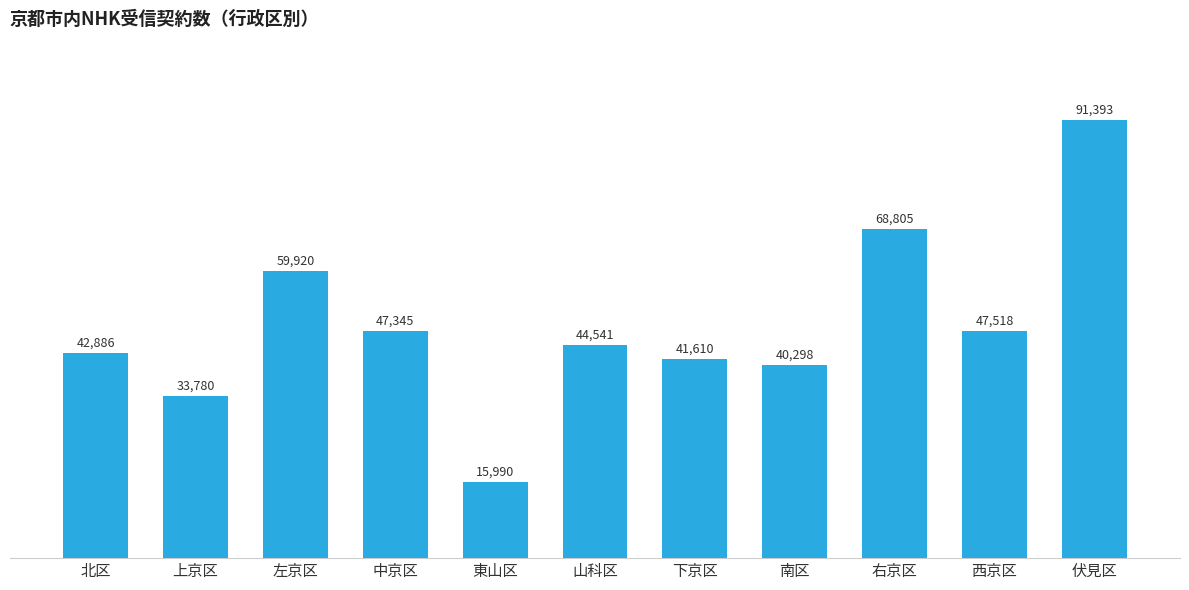

Reading left to right, list all the values displayed in this chart.

42886	33780	59920	47345	15990	44541	41610	40298	68805	47518	91393